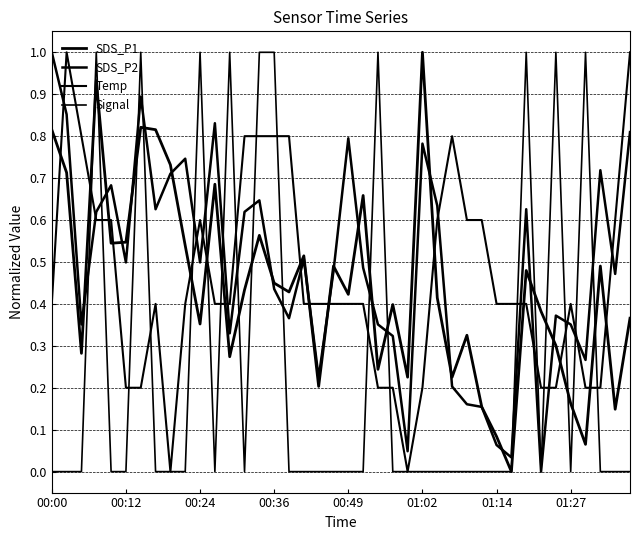

At how many categories does at least one series exceed 0?

40